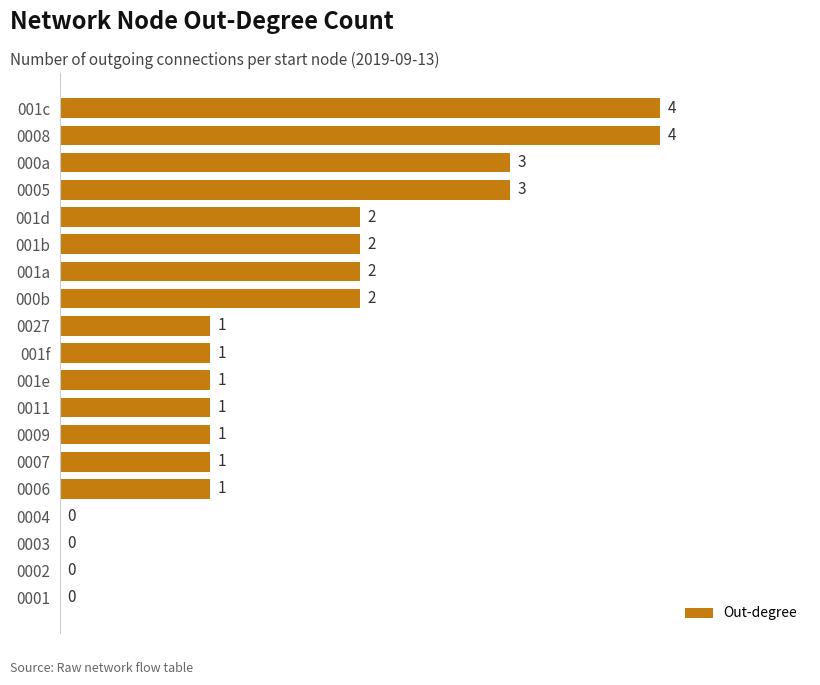

Reading top to bottom, what are all the values shown in this chart?

001c=4	0008=4	000a=3	0005=3	001d=2	001b=2	001a=2	000b=2	0027=1	001f=1	001e=1	0011=1	0009=1	0007=1	0006=1	0004=0	0003=0	0002=0	0001=0